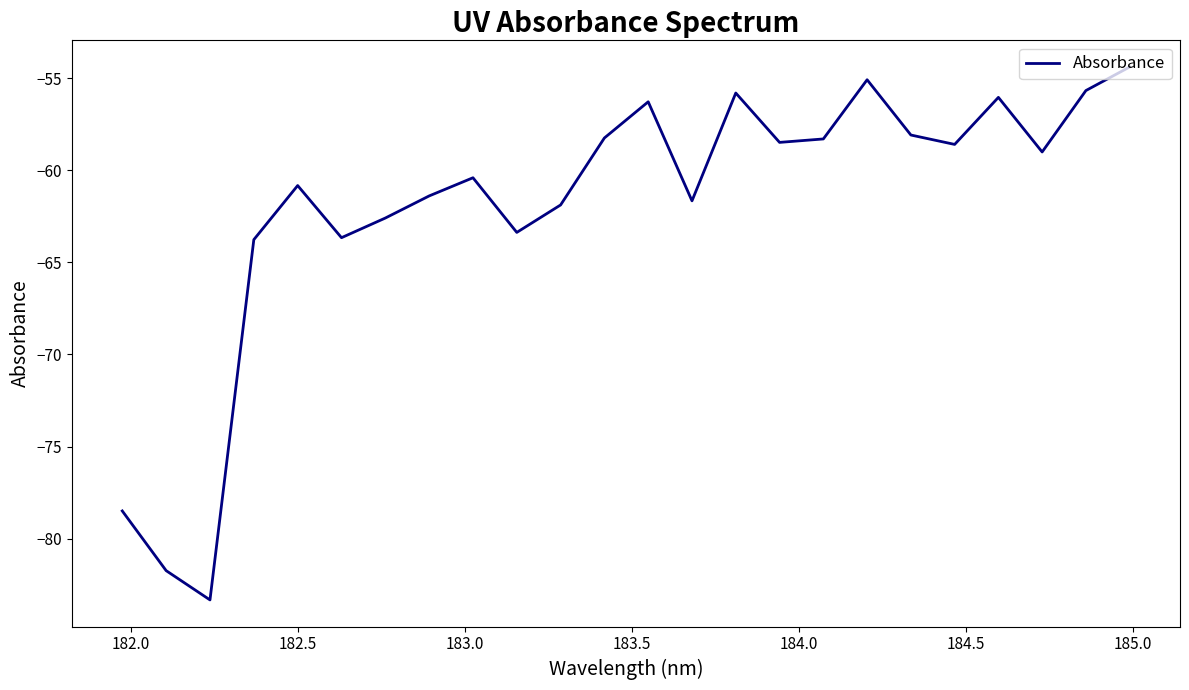

What is the difference between the maximum and minimum values?

28.9